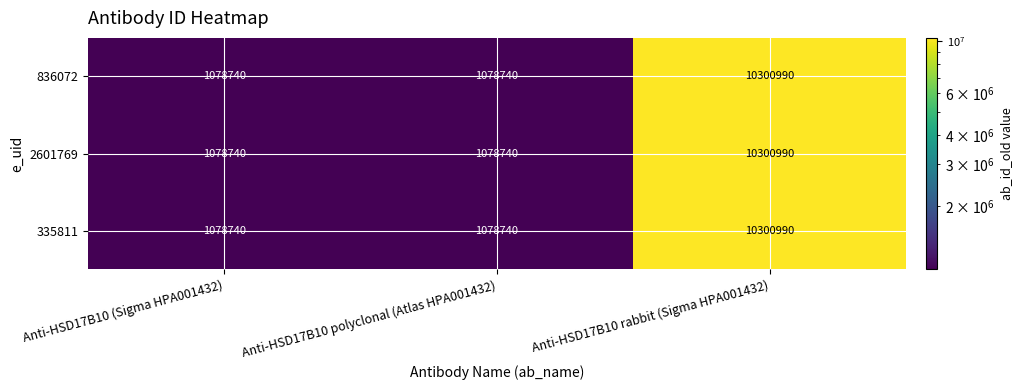

What is the minimum value shown in the chart?

1078740